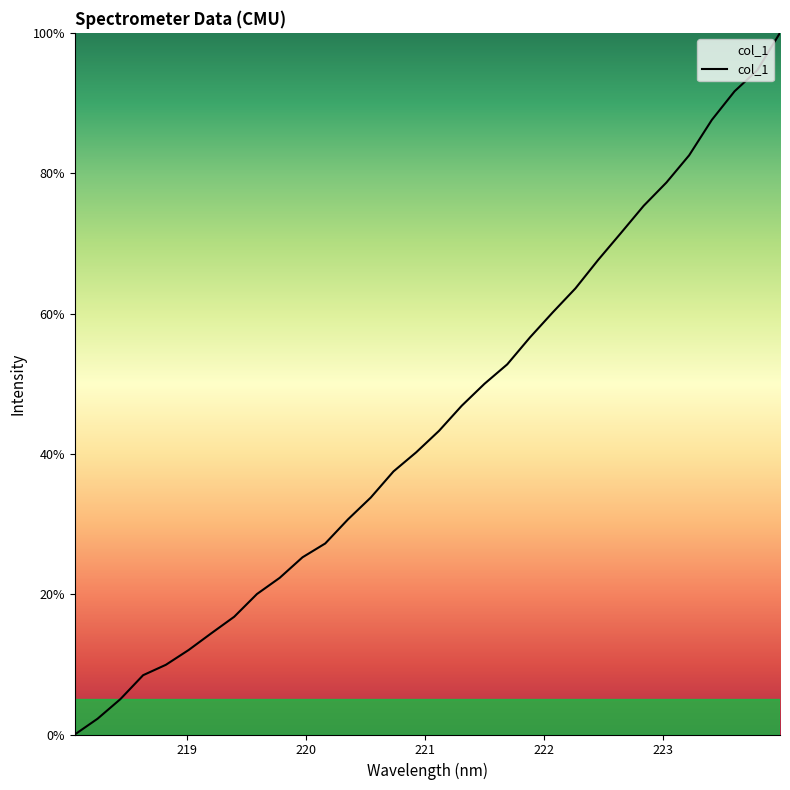

How many values are above zero?

31